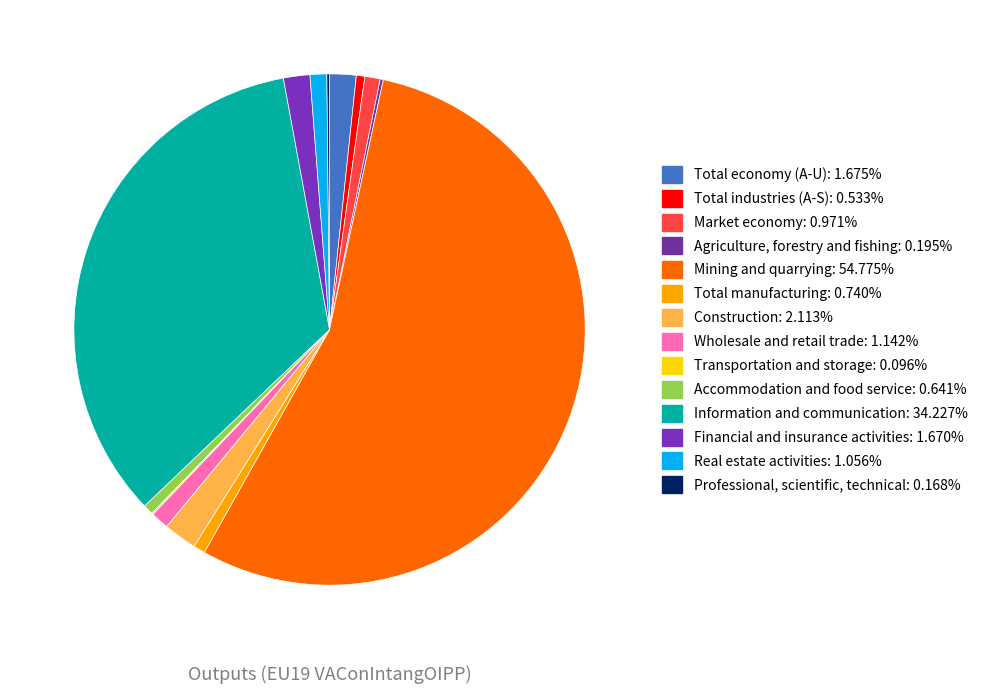

What percentage is NOT represented by Professional, scientific, technical?

99.8%